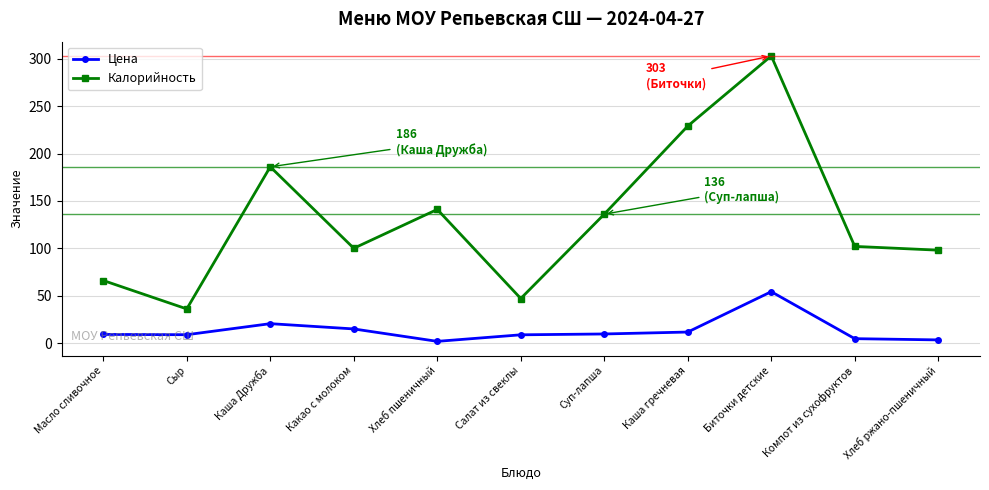

What is the maximum value for Цена?

54.2